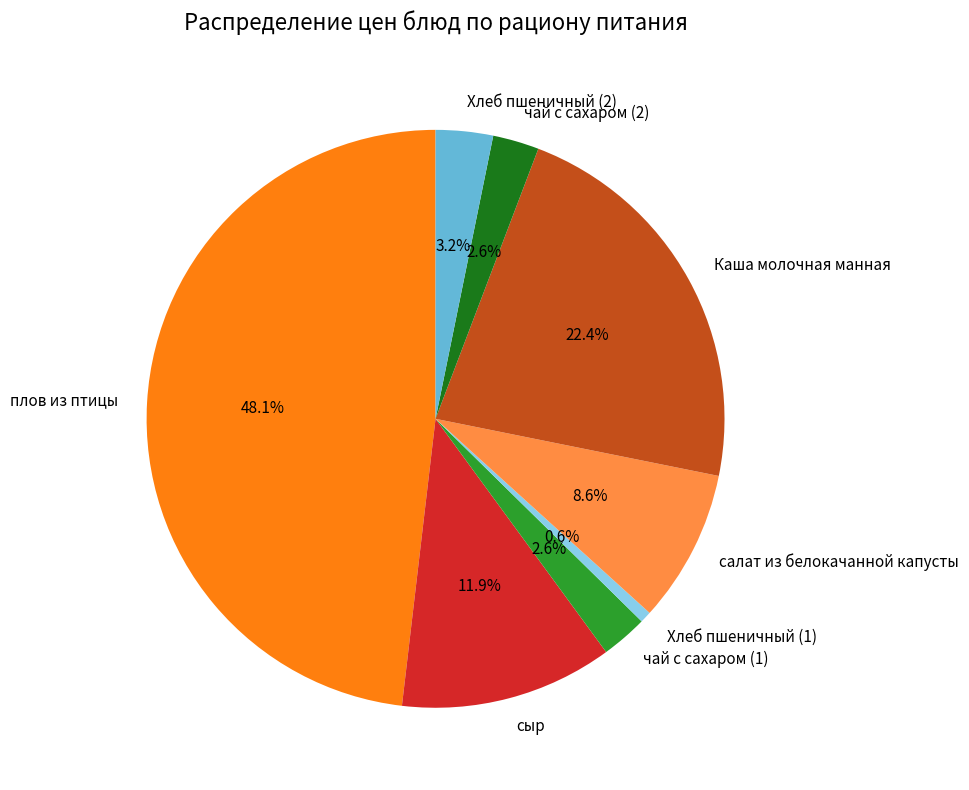

Approximately how many times larger is the value at чай с сахаром (2) compared to Каша молочная манная?

0.1